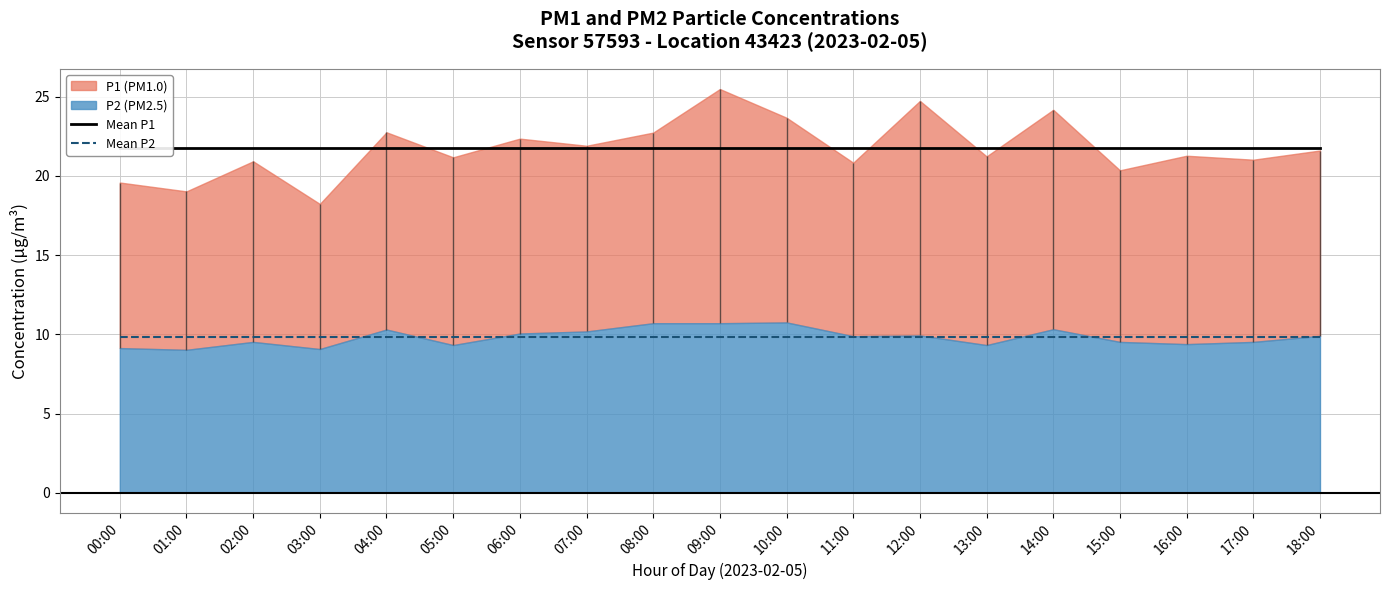

Between 13:00 and 17:00, which series saw the biggest shift?

Mean P1